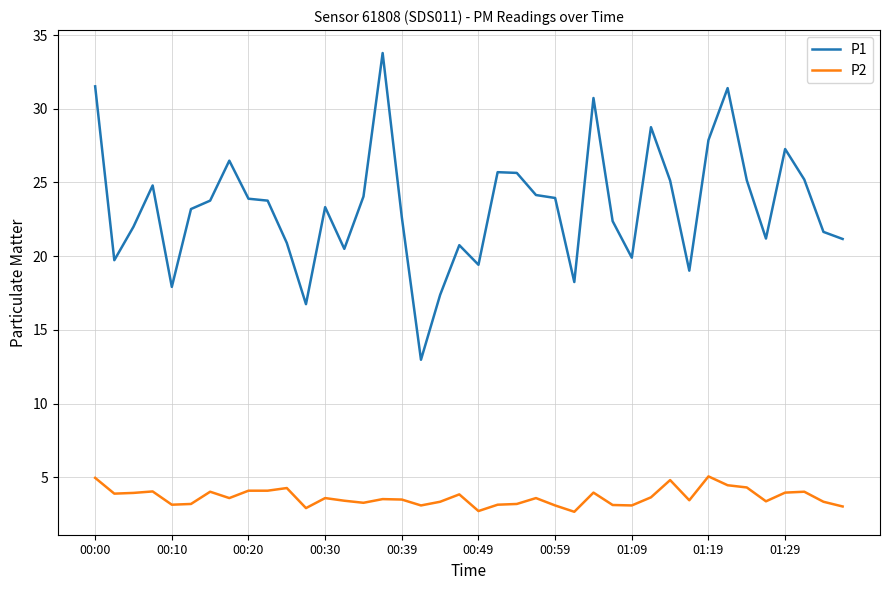

How many categories are shown in the chart?

40